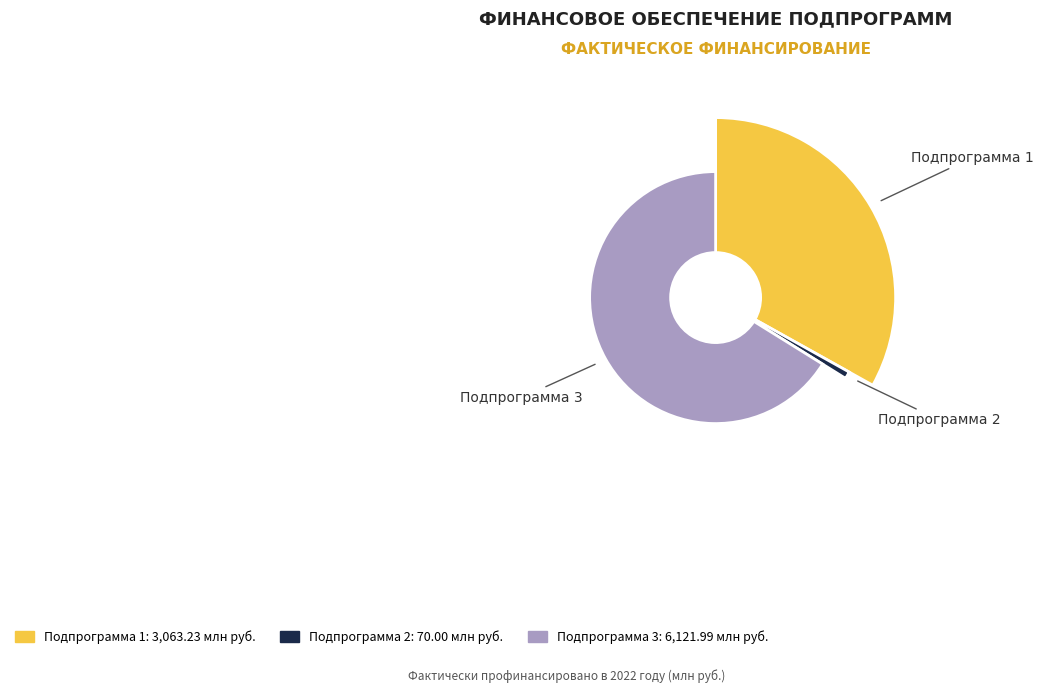

What percentage is NOT represented by Подпрограмма 1?

66.9%